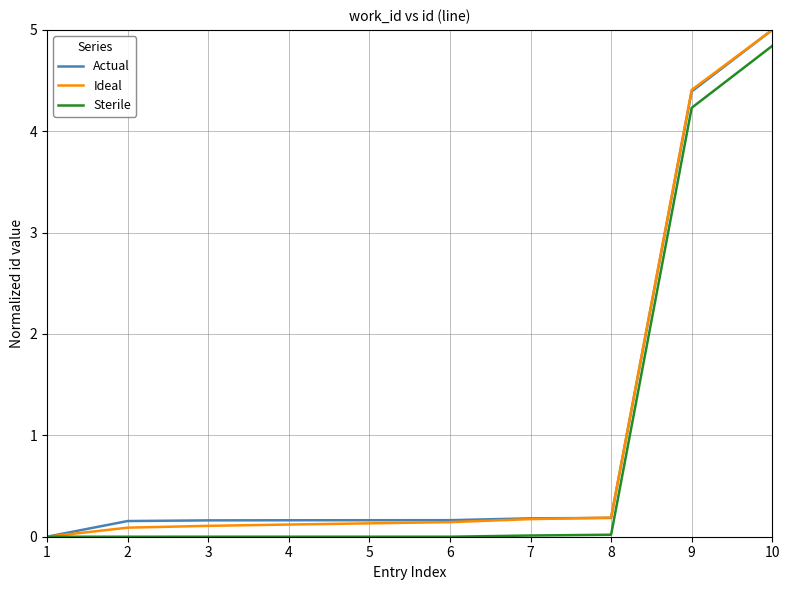

The value of Actual at 9 is 1.1. True or false?

False